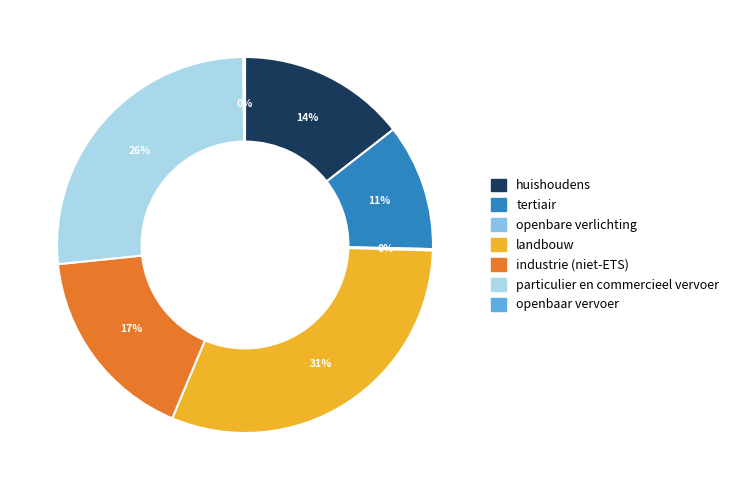

True or false: industrie (niet-ETS) accounts for 17% of the total.

True